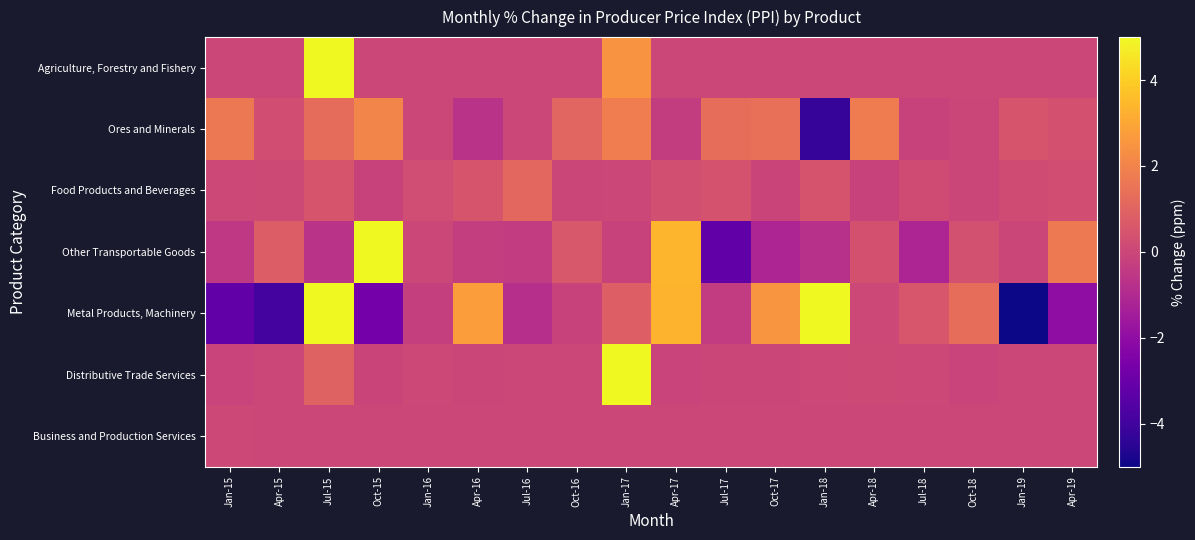

Rank the series at Oct-16 from lowest to highest value.

Metal Products, Machinery, Food Products and Beverages, Agriculture, Forestry and Fishery, Distributive Trade Services, Business and Production Services, Other Transportable Goods, Ores and Minerals